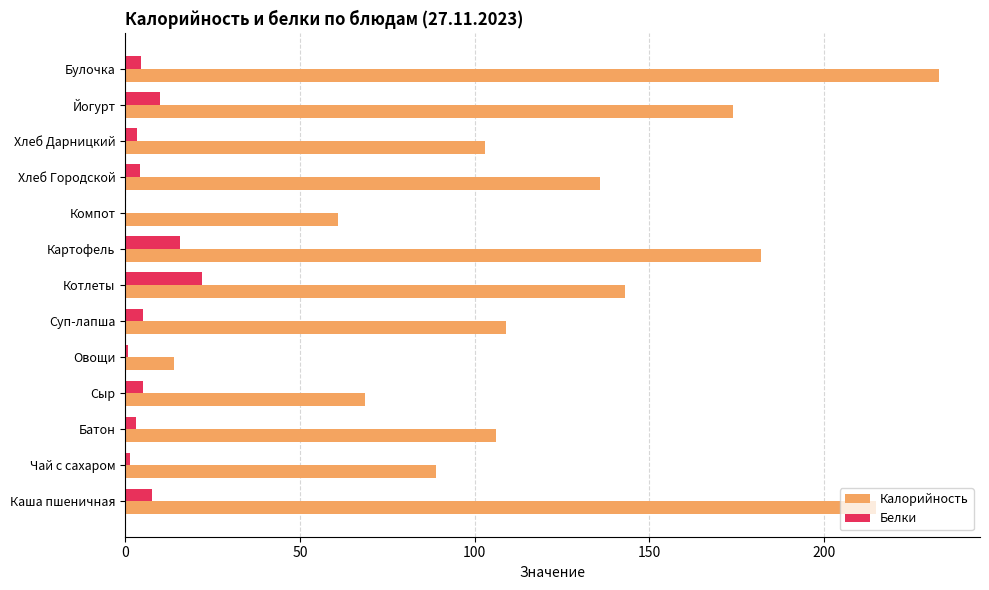

True or false: Калорийность has a value of 313.5 at Картофель.

False